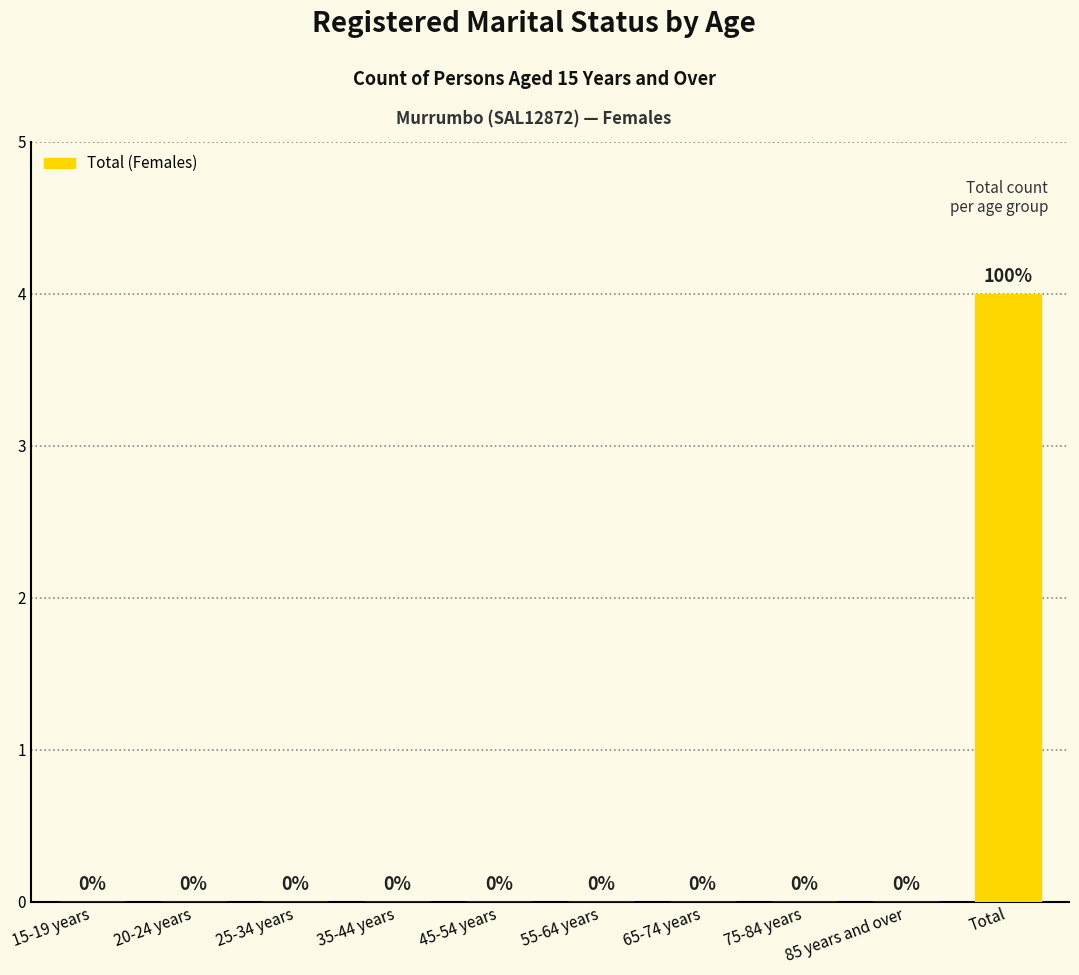

True or false: the data shows 2 at 25-34 years.

False